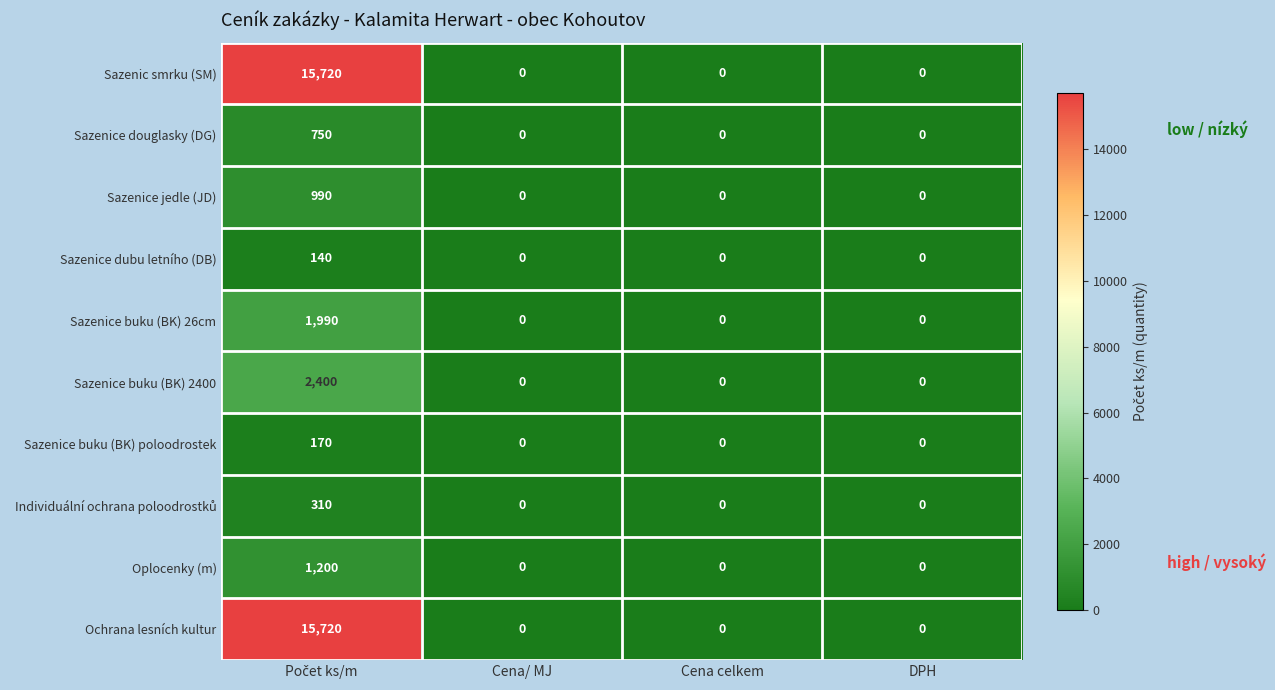

What is the difference between the maximum and second lowest values in the Sazenice jedle (JD) series?

990